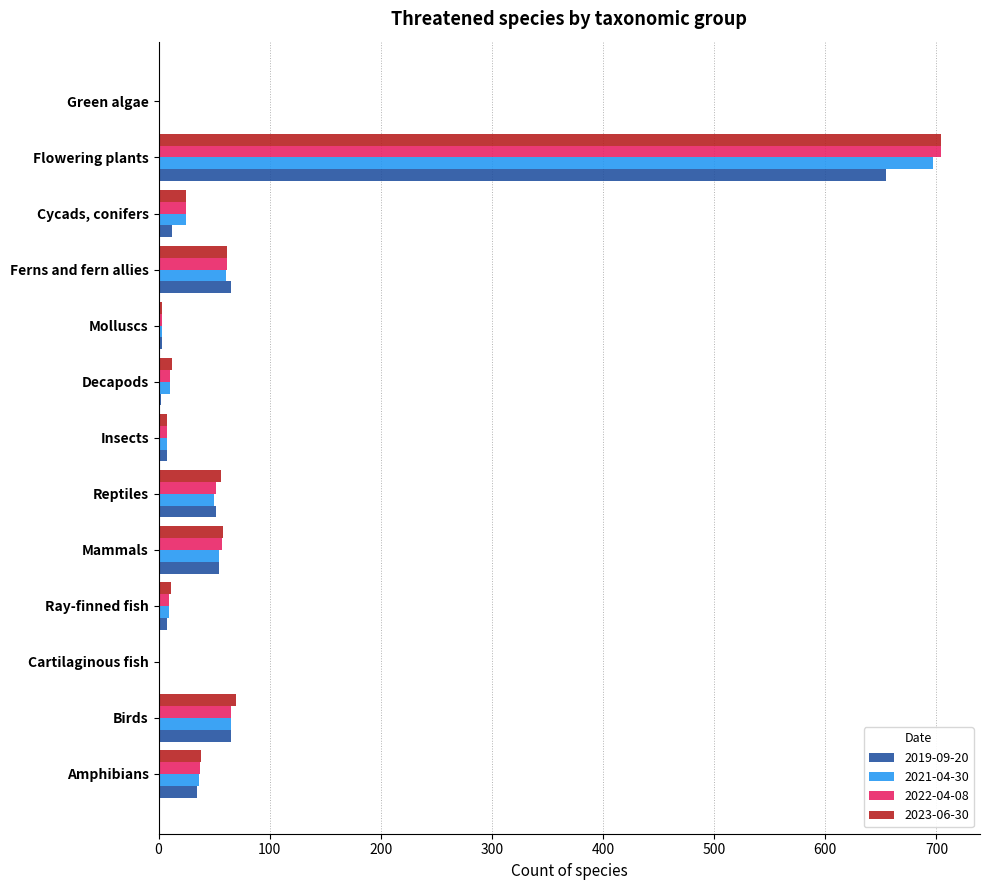

Is it true that 2019-09-20 equals 8 at Ray-finned fish?

True